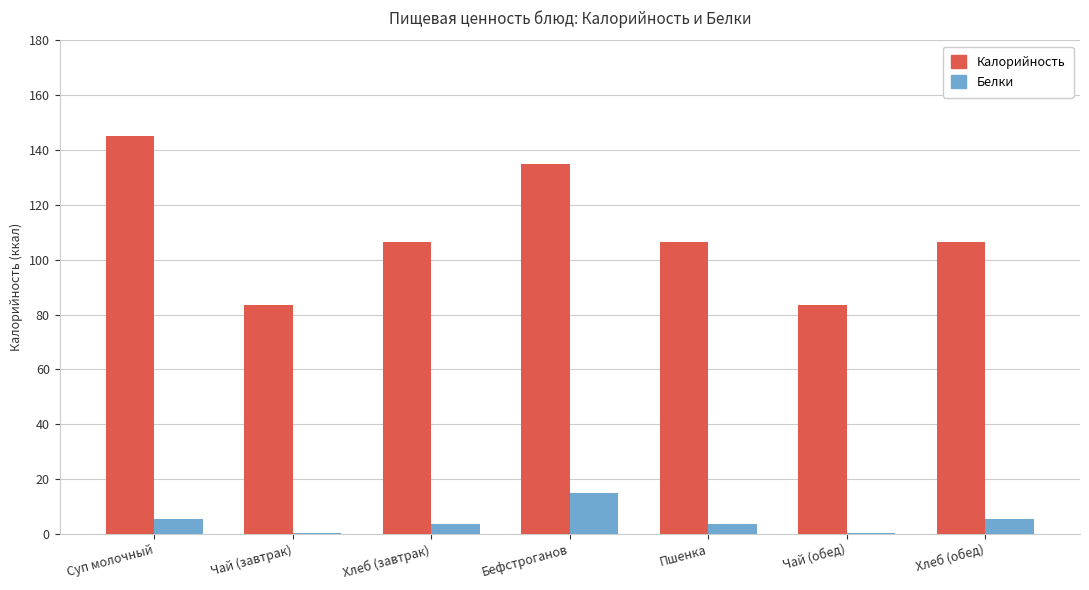

Which series has the largest total across all categories?

Калорийность